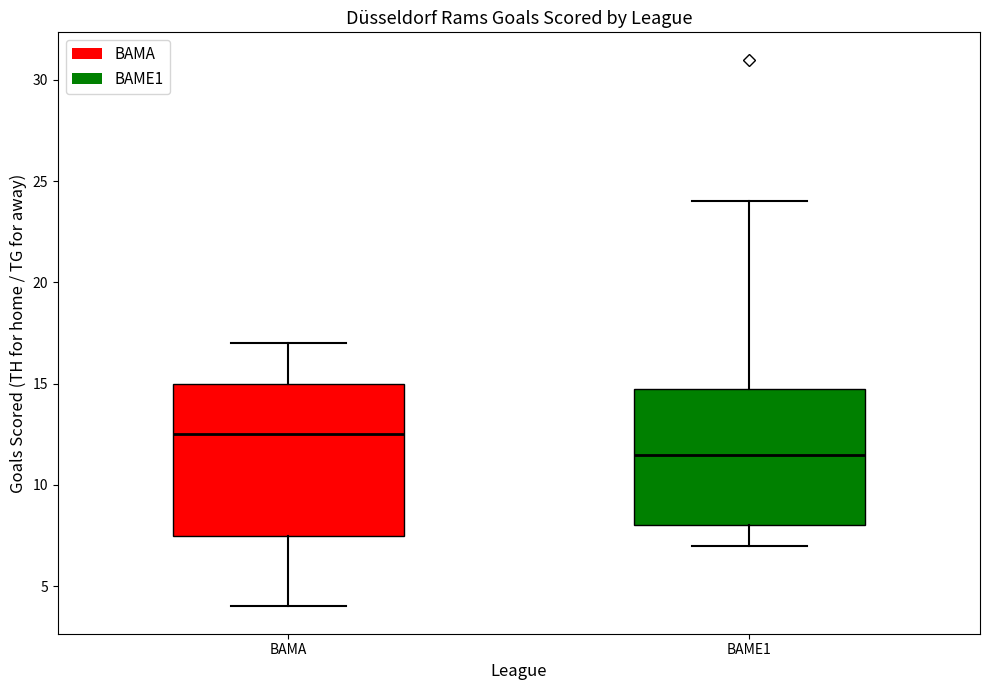

Reading left to right, transcribe this box plot: for each box, give where its median line is, the range the box spans, and where its two whiskers end, as read against the y-axis. The values are not printed on the chart, so give them approximately, as read against the axis.

BAMA: median 12.5, box 7.5 to 15.0, whiskers 4.0 to 17.0
BAME1: median 11.5, box 8.0 to 15.0, whiskers 7.0 to 24.0